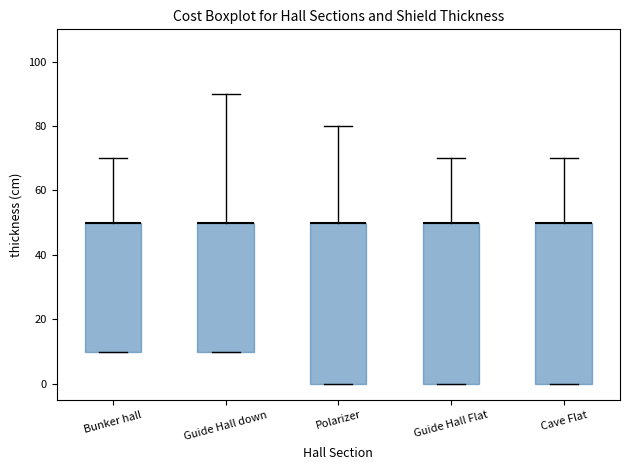

Reading left to right, transcribe this box plot: for each box, give where its median line is, the range the box spans, and where its two whiskers end, as read against the y-axis. The values are not printed on the chart, so give them approximately, as read against the axis.

Bunker hall: median 50 (drawn on the box's upper edge), box 10 to 50, whiskers 10 to 70
Guide Hall down: median 50 (drawn on the box's upper edge), box 10 to 50, whiskers 10 to 90
Polarizer: median 50 (drawn on the box's upper edge), box 0 to 50, whiskers 0 to 80
Guide Hall Flat: median 50 (drawn on the box's upper edge), box 0 to 50, whiskers 0 to 70
Cave Flat: median 50 (drawn on the box's upper edge), box 0 to 50, whiskers 0 to 70